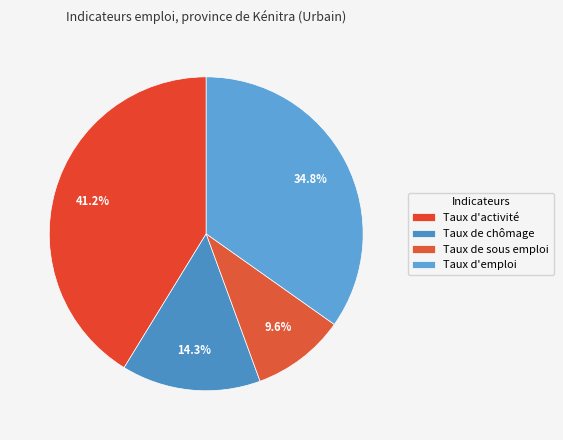

True or false: Taux d'activité accounts for 55% of the total.

False